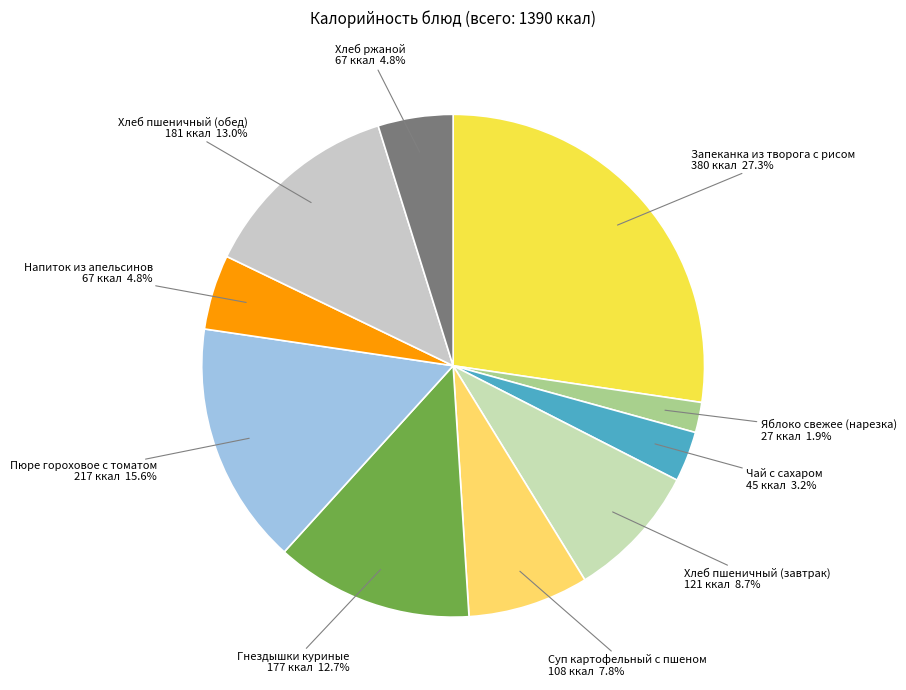

What percentage do Хлеб пшеничный (завтрак) and Гнездышки куриные together represent?

21.4%